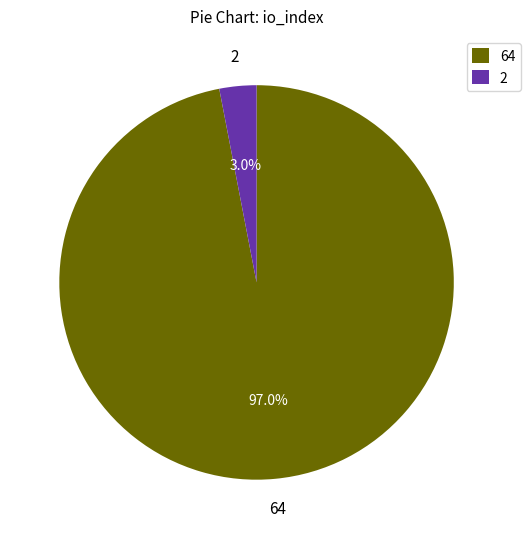

Between 64 and 2, which is larger?

64